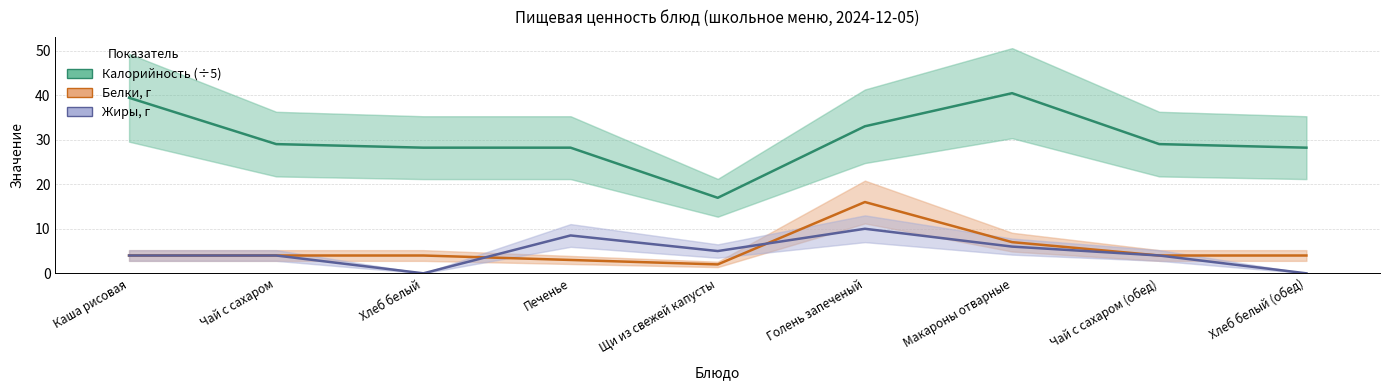

What value does the Белки, г series have at Хлеб белый (обед)?

4.0